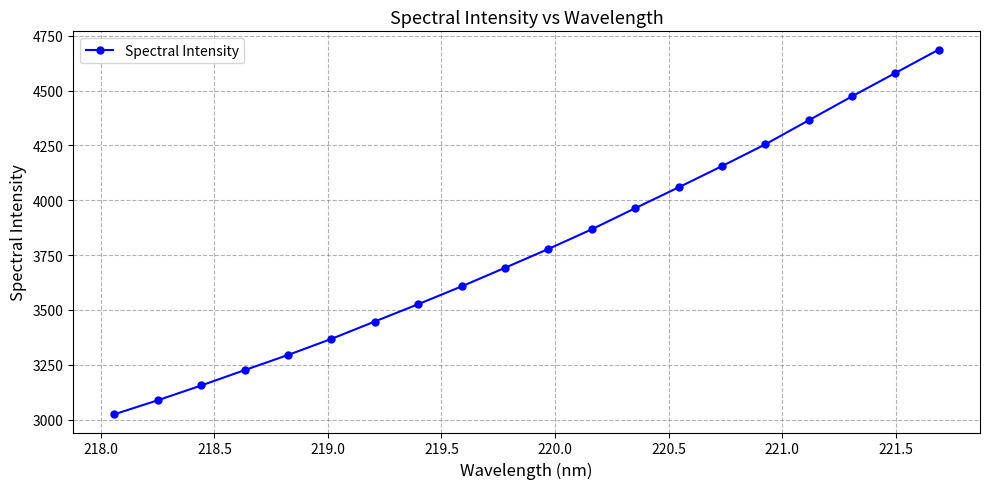

Count the number of data series in this chart.

1